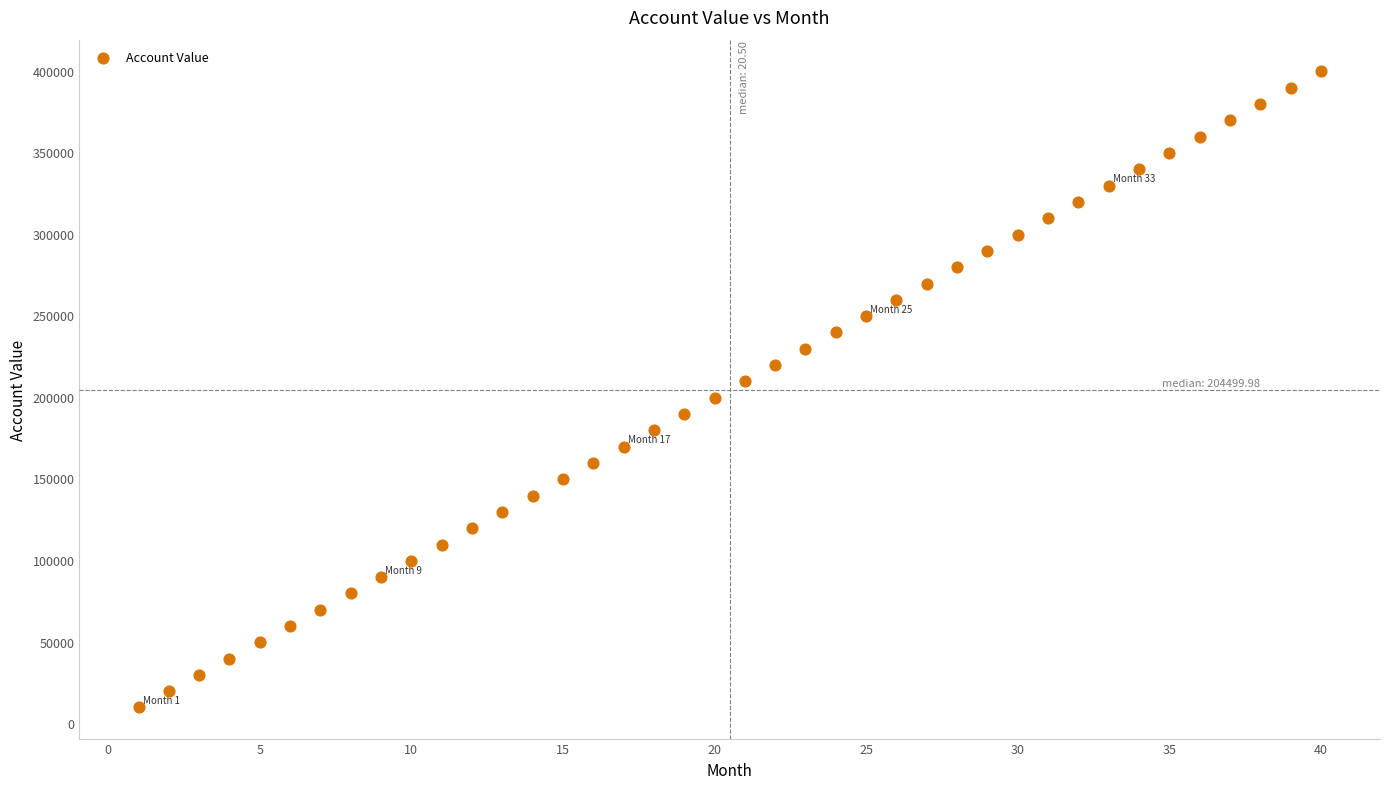

What is the range of Y values (max minus min)?

389500.0